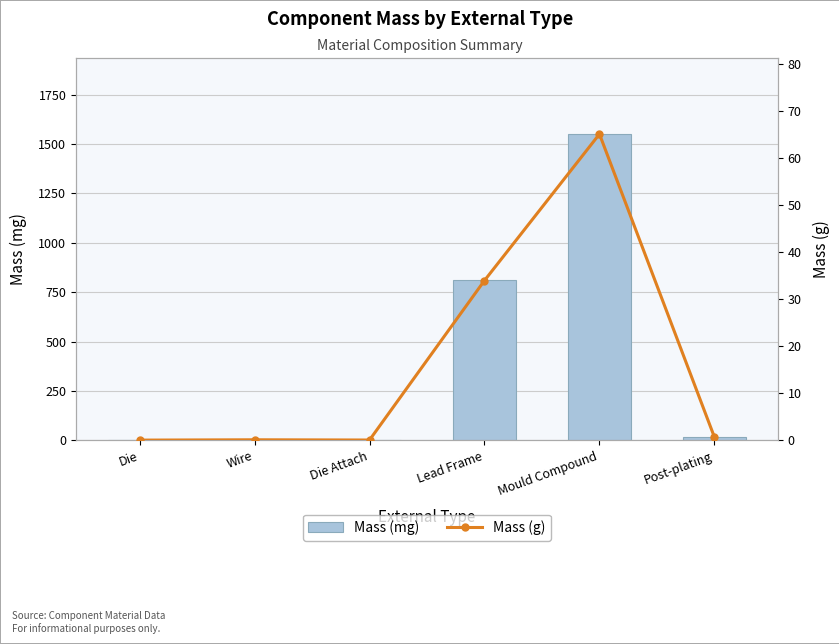

Which series has the largest total across all categories?

Mass (mg)